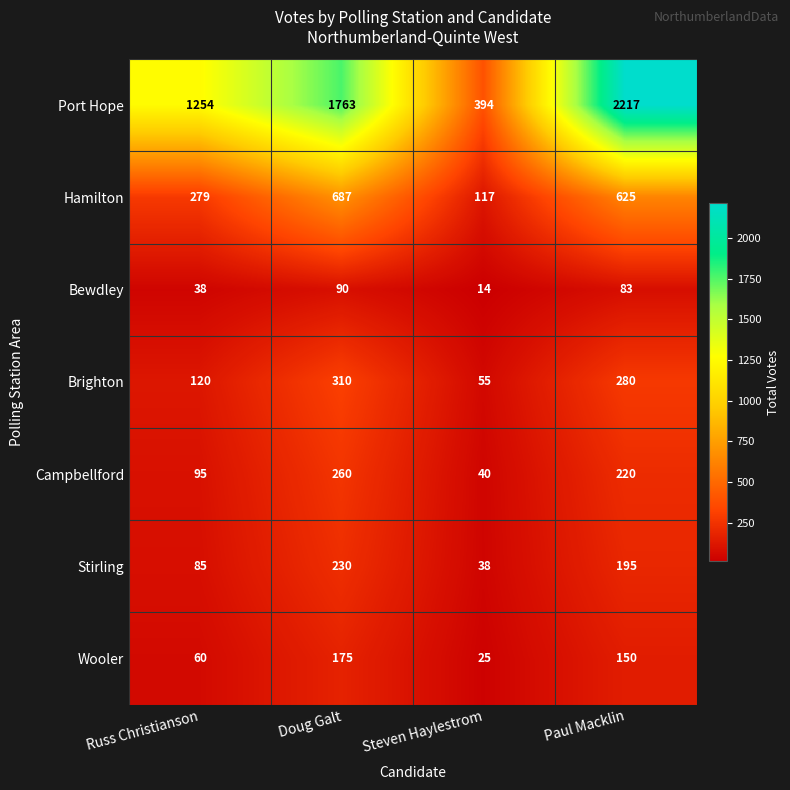

What is the total value across all series at Russ Christianson?

1931